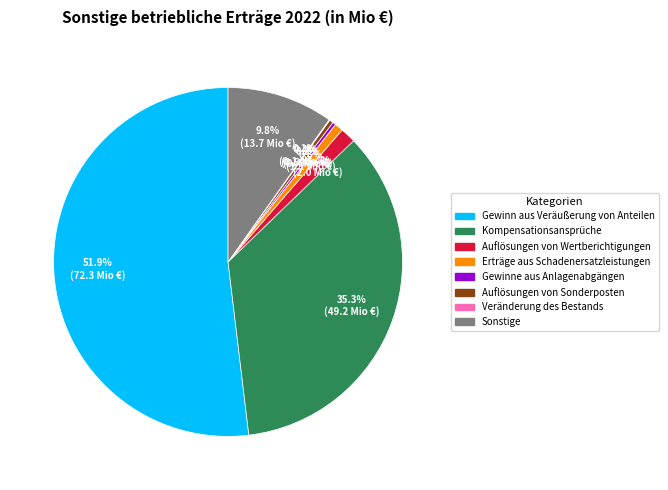

What percentage is NOT represented by Gewinne aus Anlagenabgängen?

99.7%